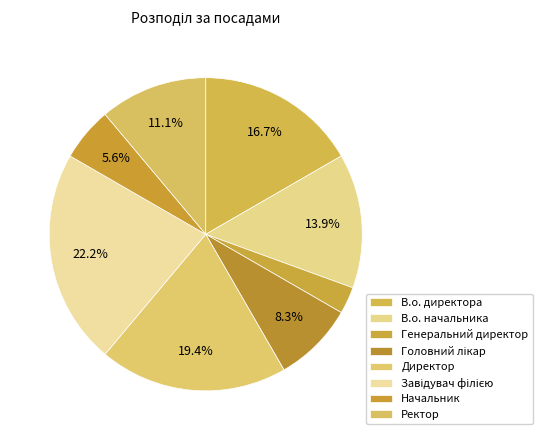

How many segments does this pie chart have?

8